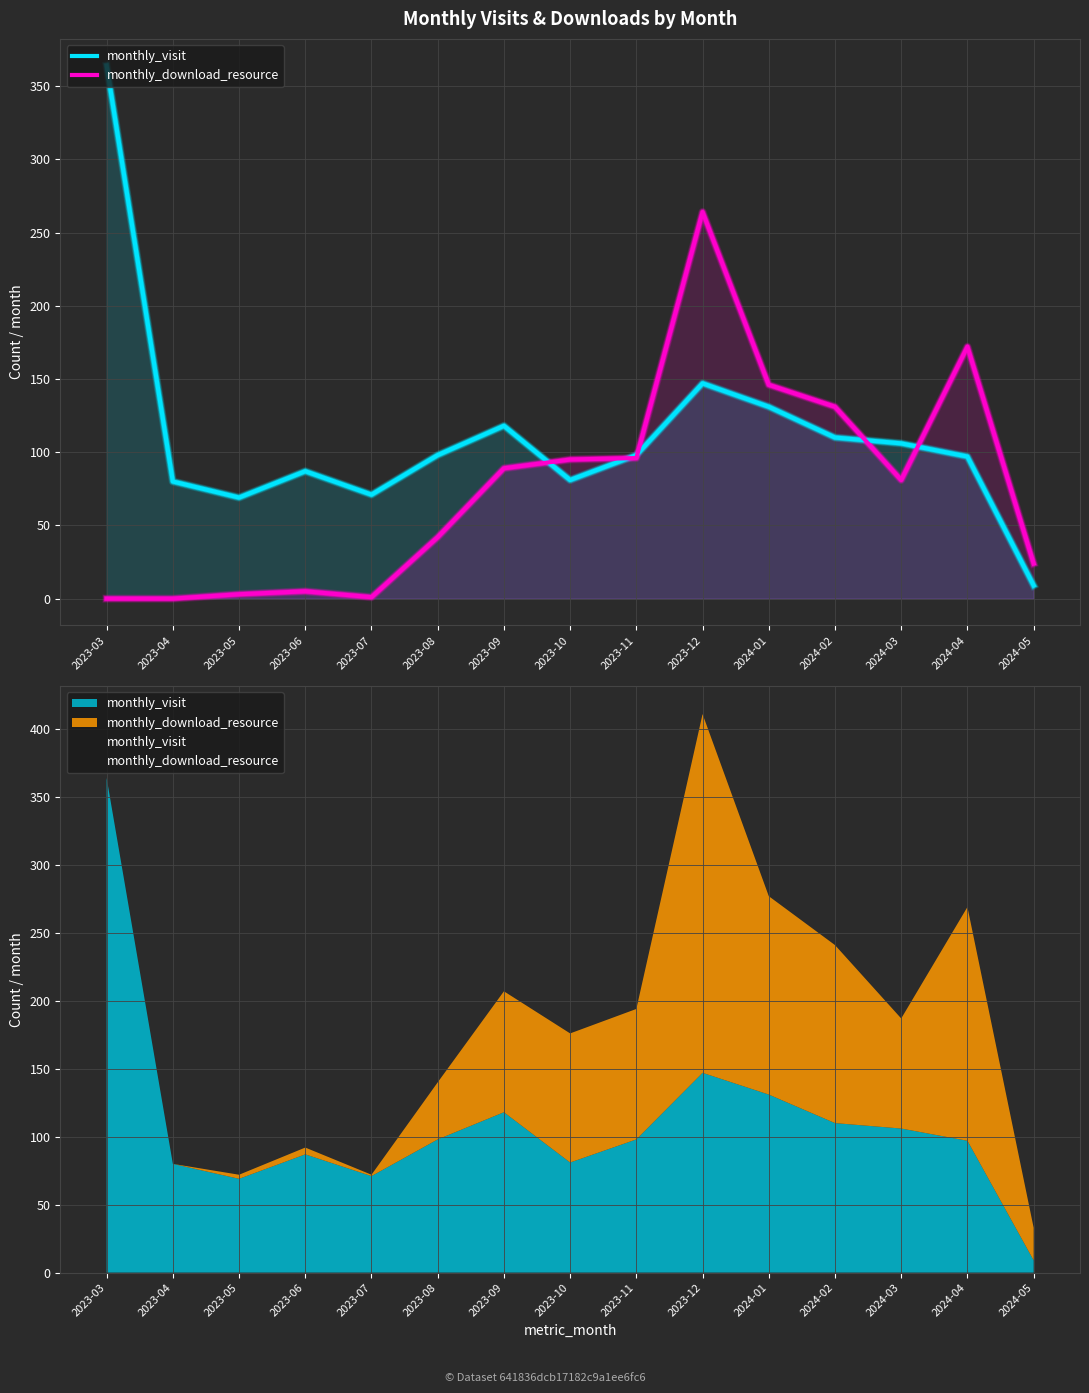

What is the sum of the monthly_download_resource values at 2023-06 and 2023-03?

5